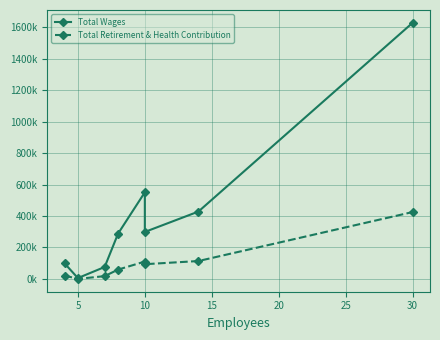

What are all the series names shown in the legend?

Total Wages, Total Retirement & Health Contribution